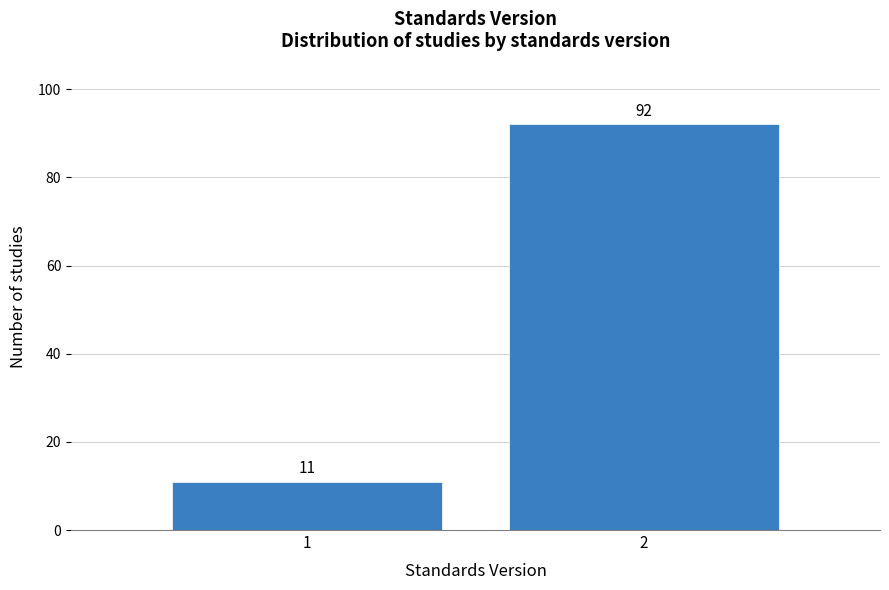

Reading left to right, extract all data points from this chart.

11	92